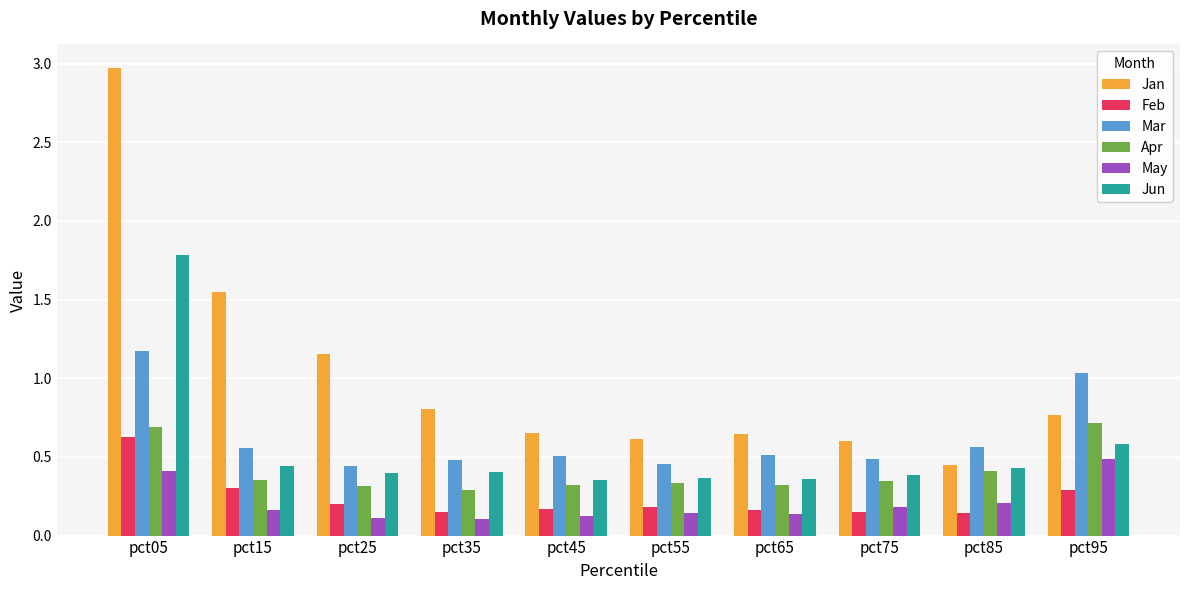

Which series has the widest spread of values?

Jan